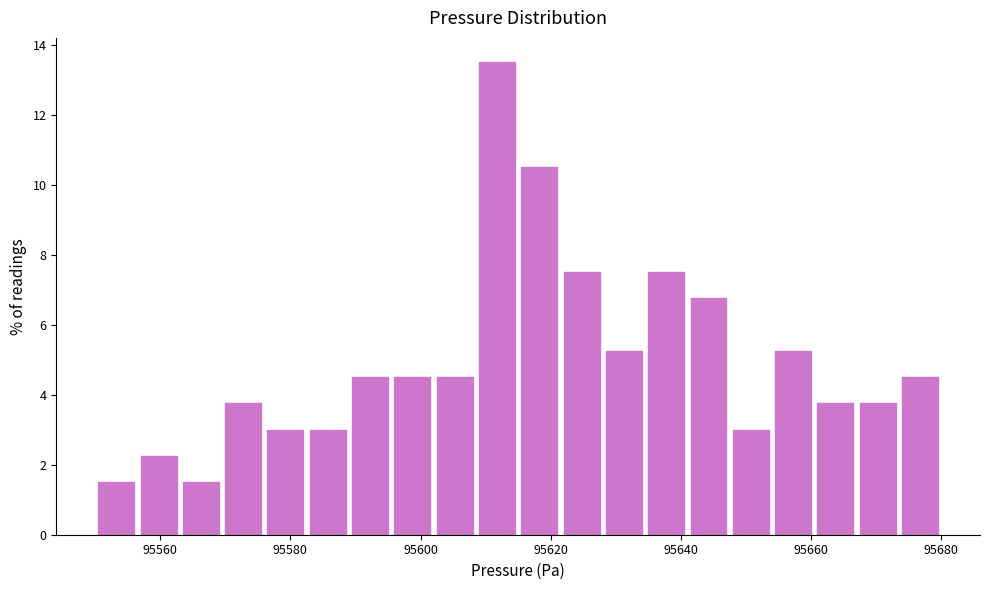

Read against the x-axis, roughly where is the centre of the tallest bar?

95612